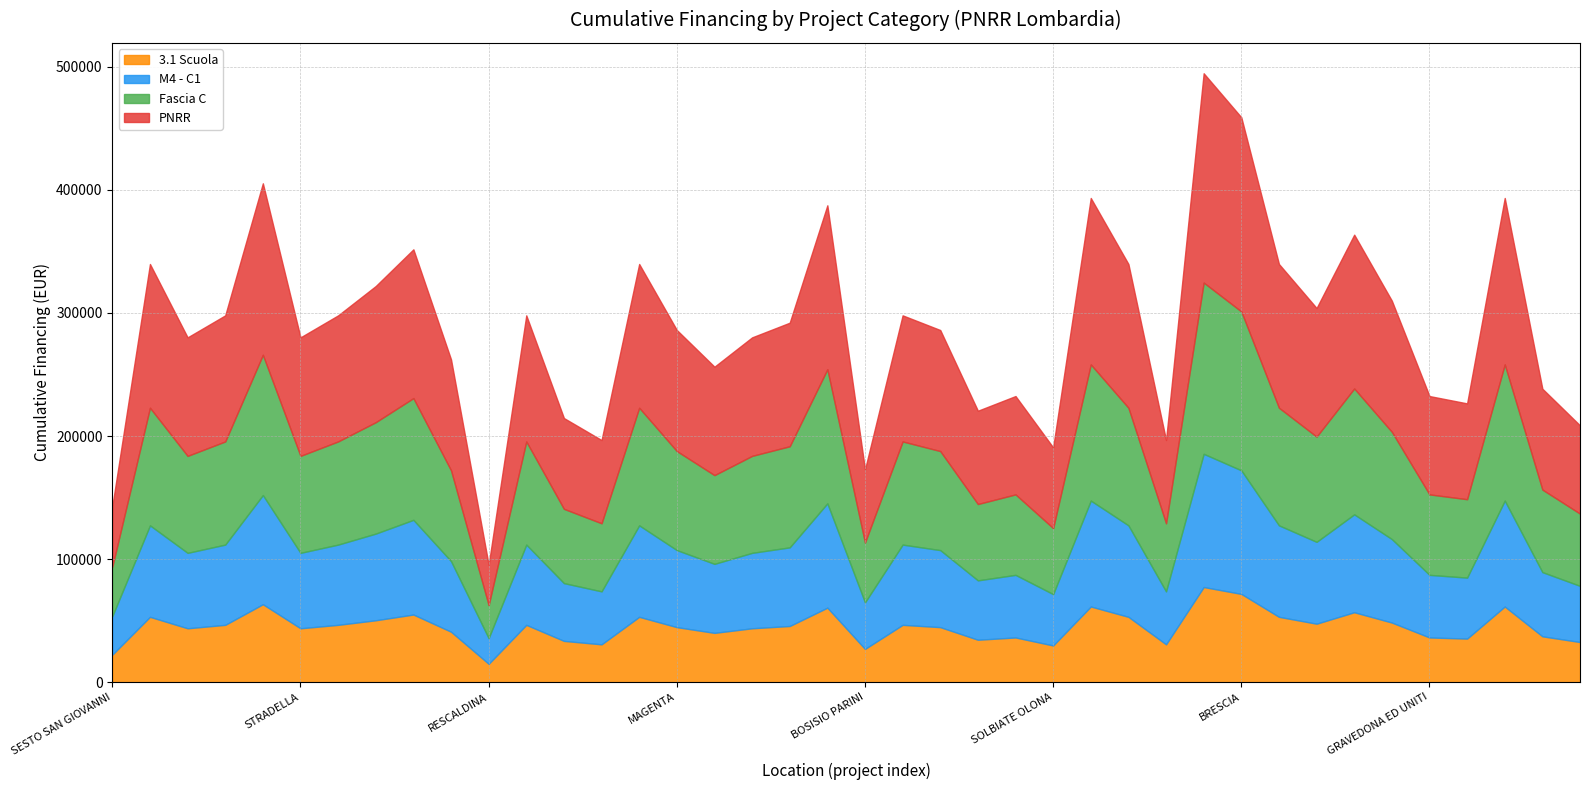

Between GRAVEDONA ED UNITI and COMO, which series saw the biggest shift?

3.1 Scuola